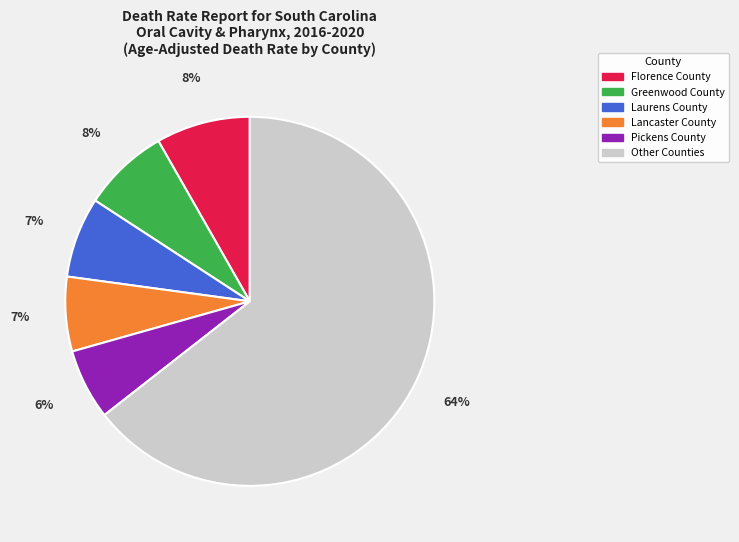

Do Lancaster County and Laurens County together represent more than half of the pie?

No